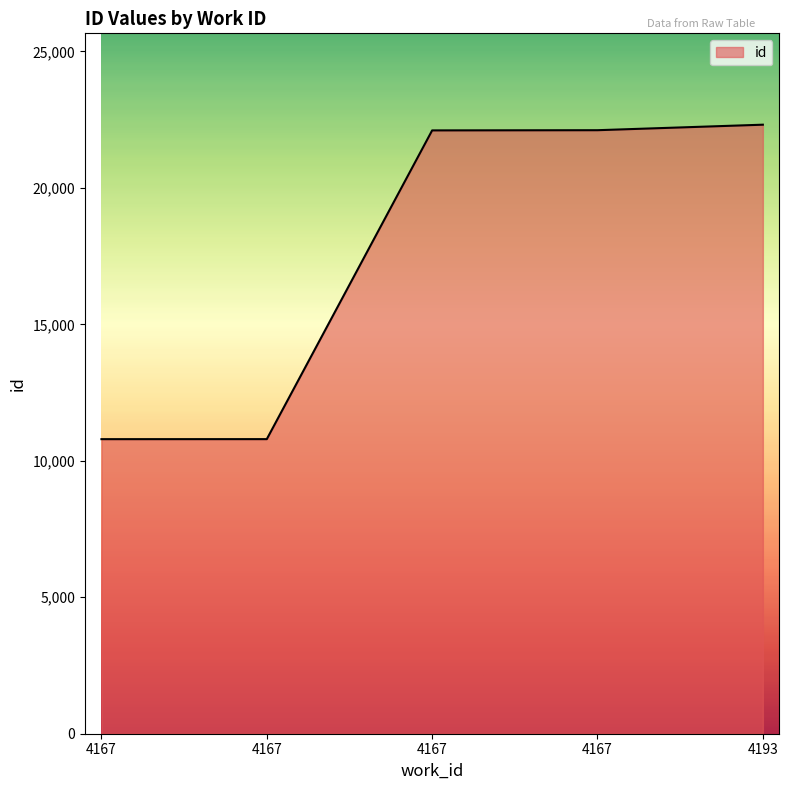

What is the maximum value shown in the chart?

22313